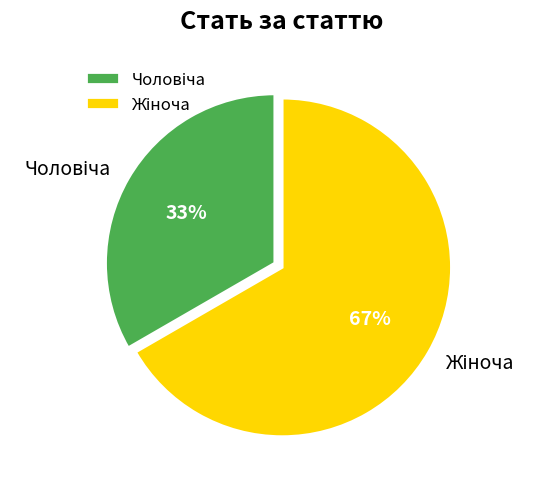

To the nearest percent, what is the average slice percentage?

50%